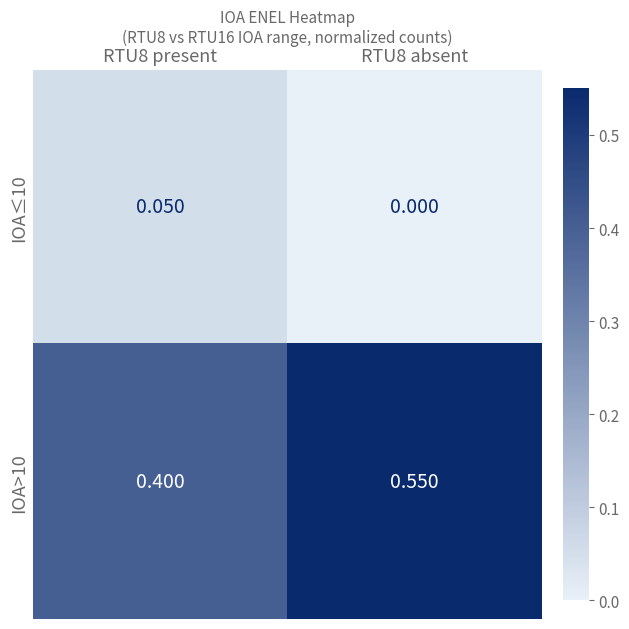

Is the value of IOA>10 at RTU8 absent greater than the value of IOA≤10 at RTU8 absent?

Yes